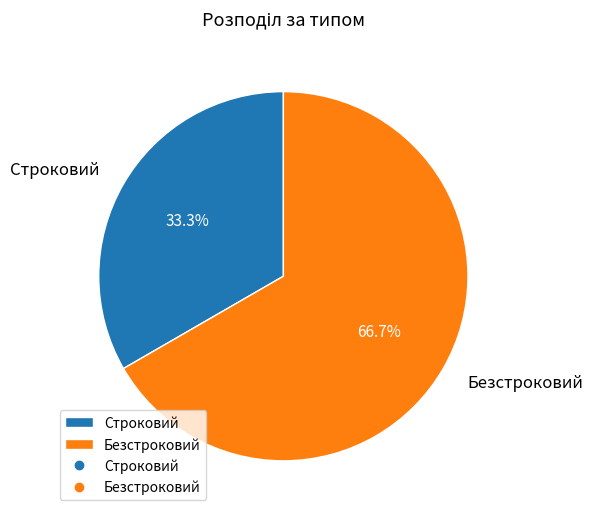

Between Строковий and Безстроковий, which is larger?

Безстроковий